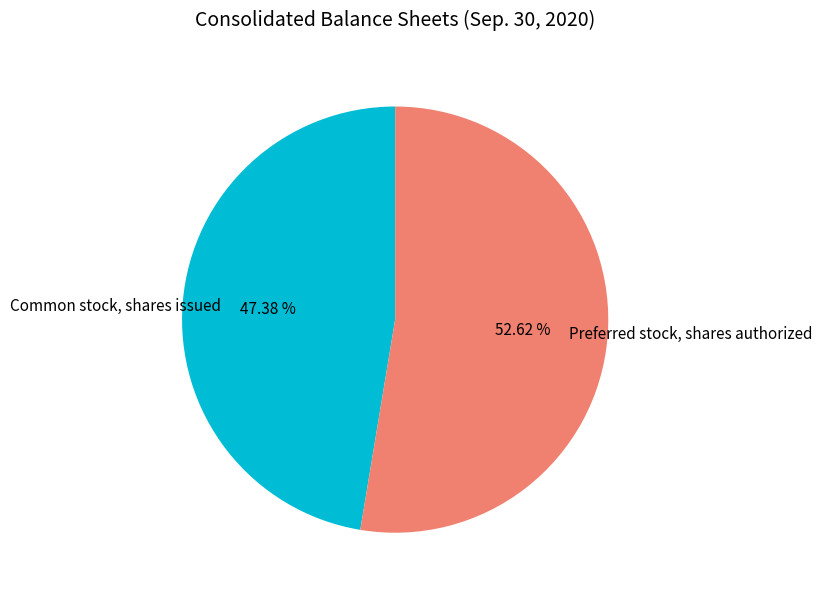

What is the majority slice?

Preferred stock, shares authorized